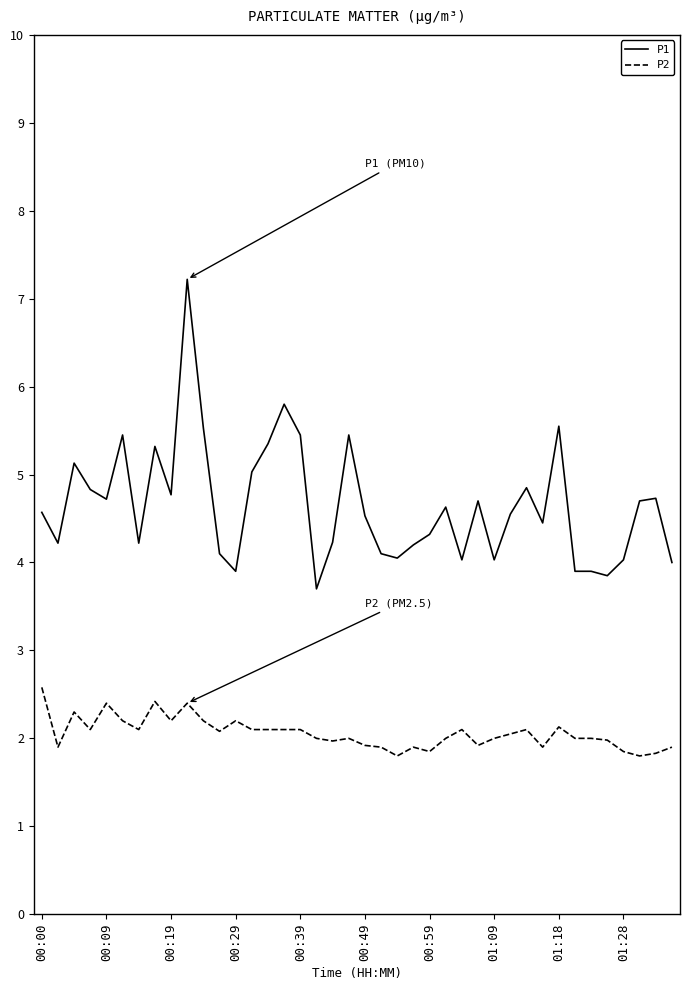

Which series has the largest total across all categories?

P1